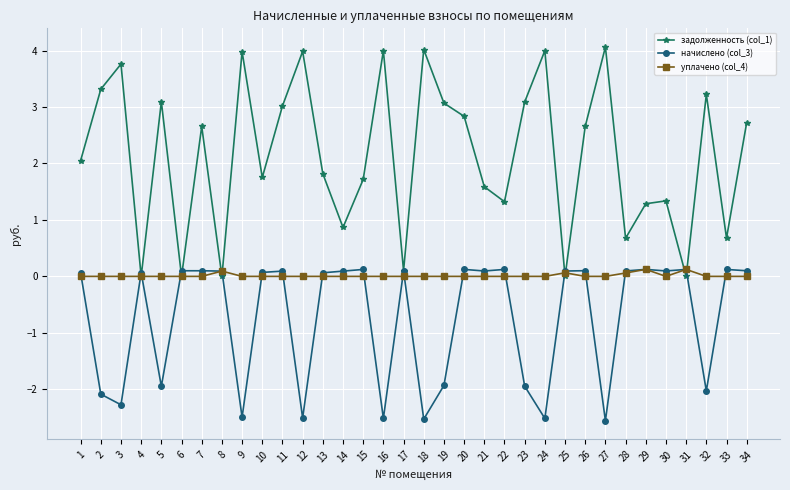

Is this an area chart (filled region under the line)?

No